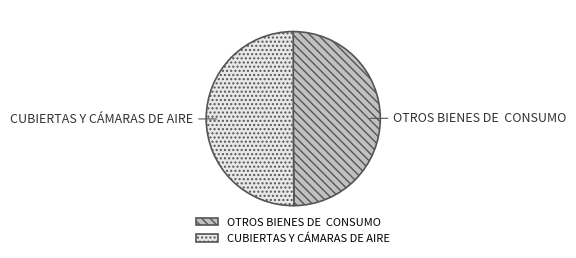

How many slices are in this pie chart?

2